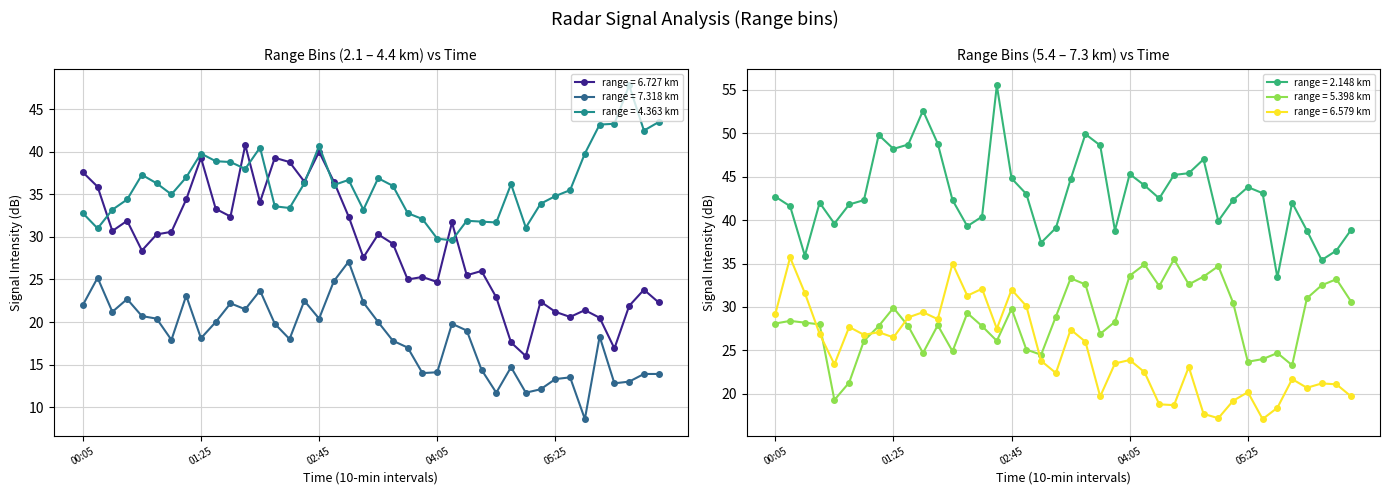

At how many categories does at least one series exceed 37?

39